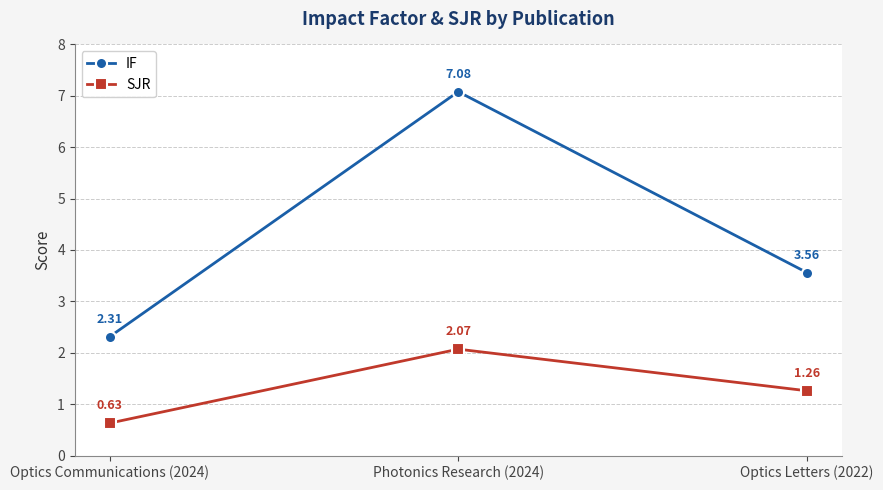

At which category does the chart reach its minimum across all series?

Optics Communications (2024)